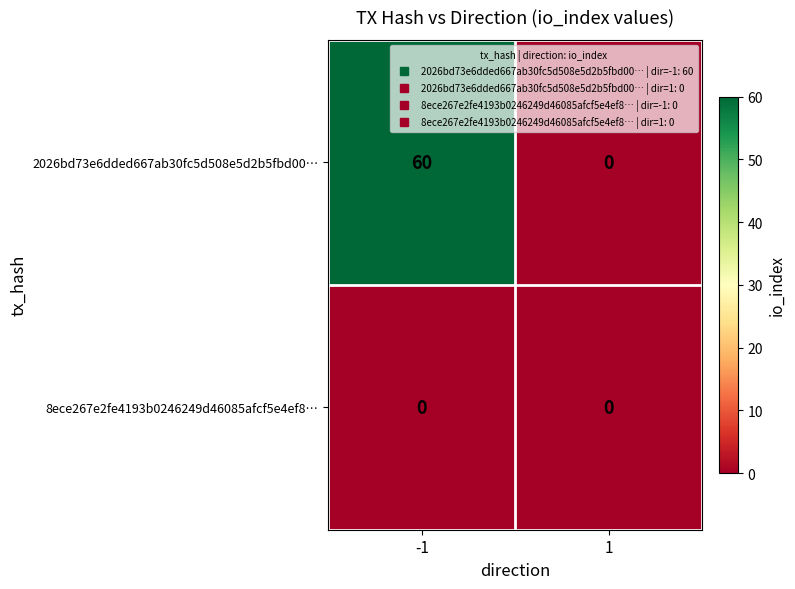

Which series has the largest total across all categories?

2026bd73e6dded667ab30fc5d508e5d2b5fbd00…